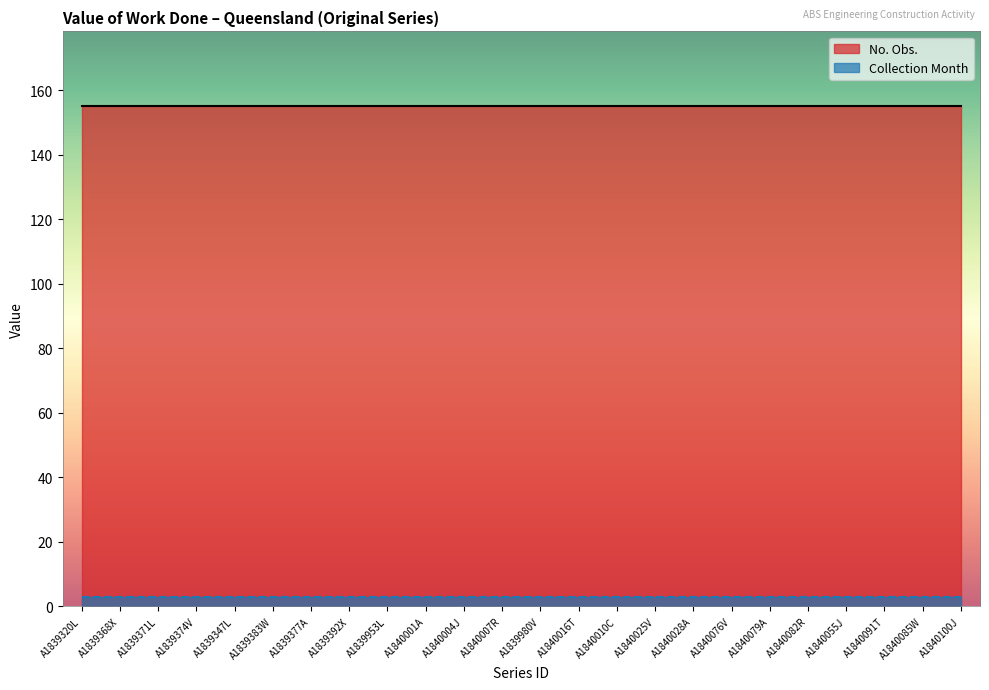

What is the label of the 17th point from the right?

A1839392X